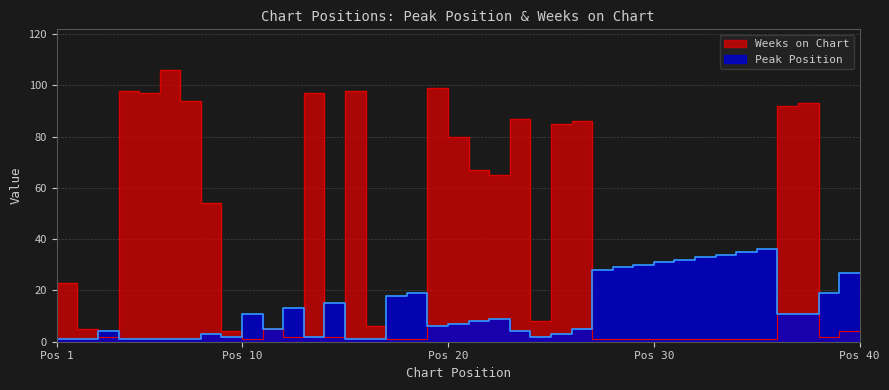

What is the greatest value displayed?

106